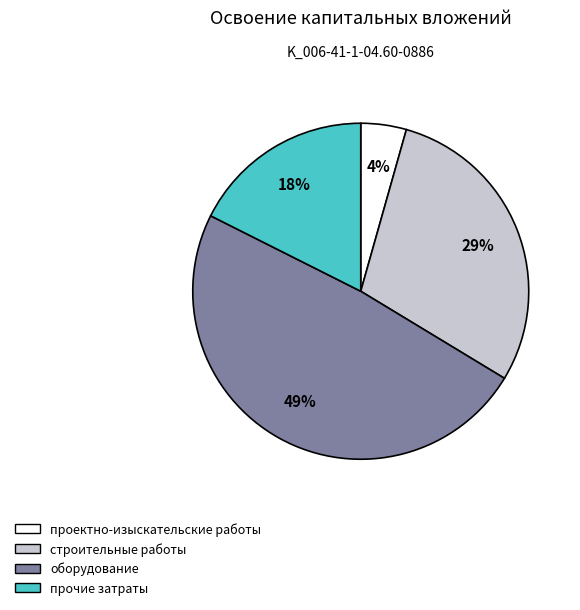

Count the number of slices in the pie.

4